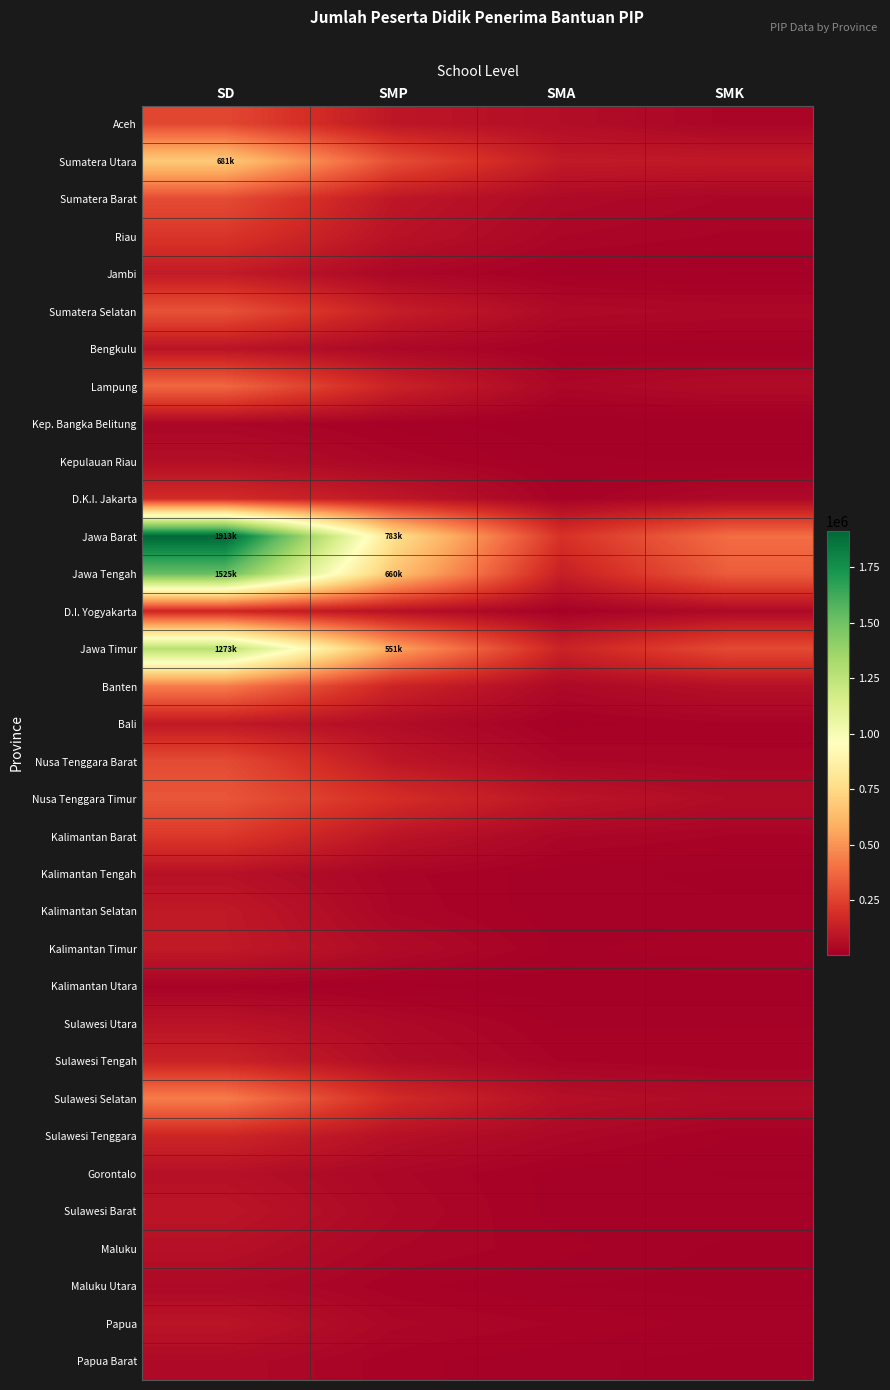

How many distinct data groups are displayed?

34